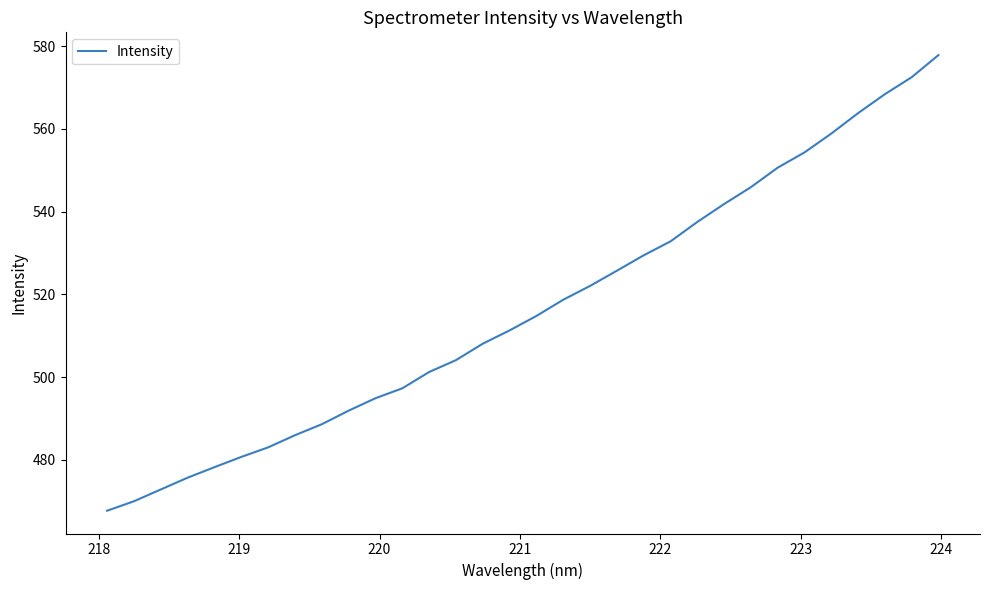

What is the minimum value shown in the chart?

467.7